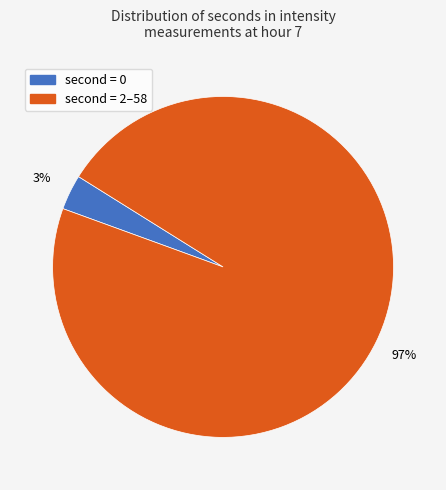

To the nearest percent, what is the average slice percentage?

50%